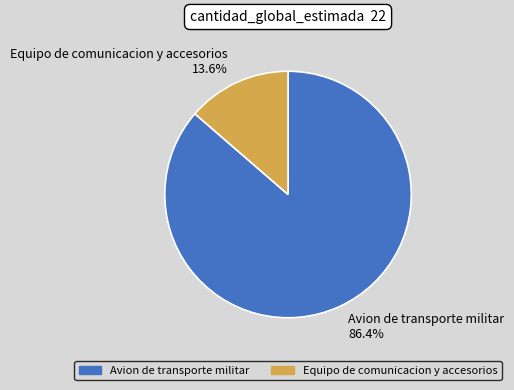

To the nearest percent, what is the difference between the Avion de transporte militar and Equipo de comunicacion y accesorios slice percentages?

73%